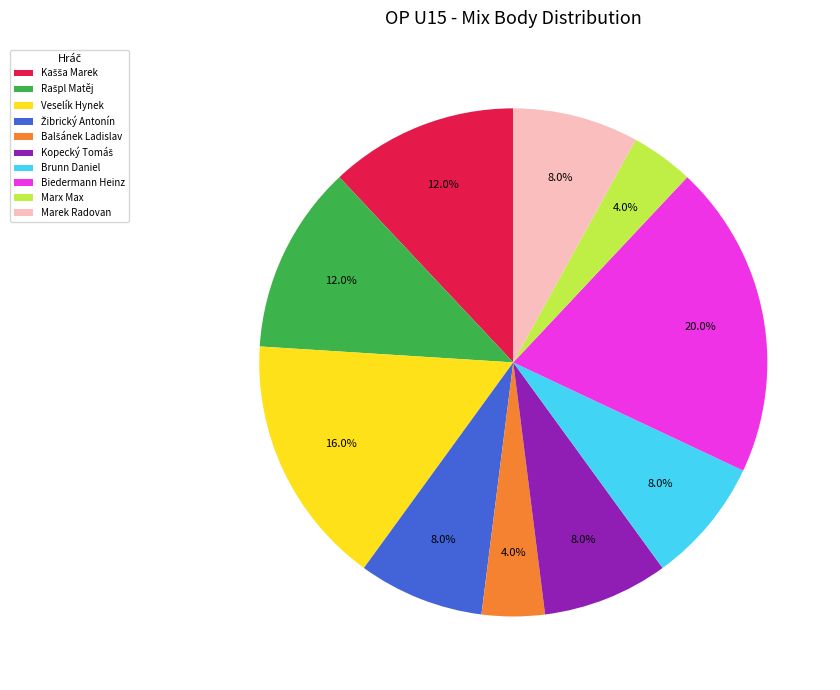

Does Veselík Hynek represent more than half of the total?

No